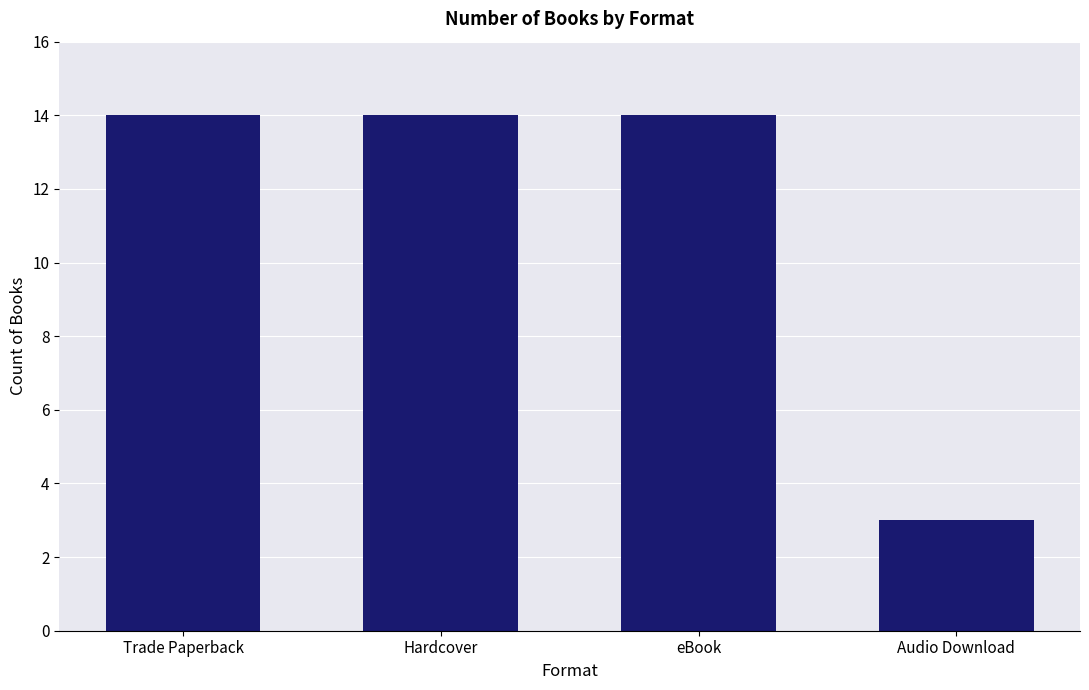

What is the difference between the maximum and minimum values?

11